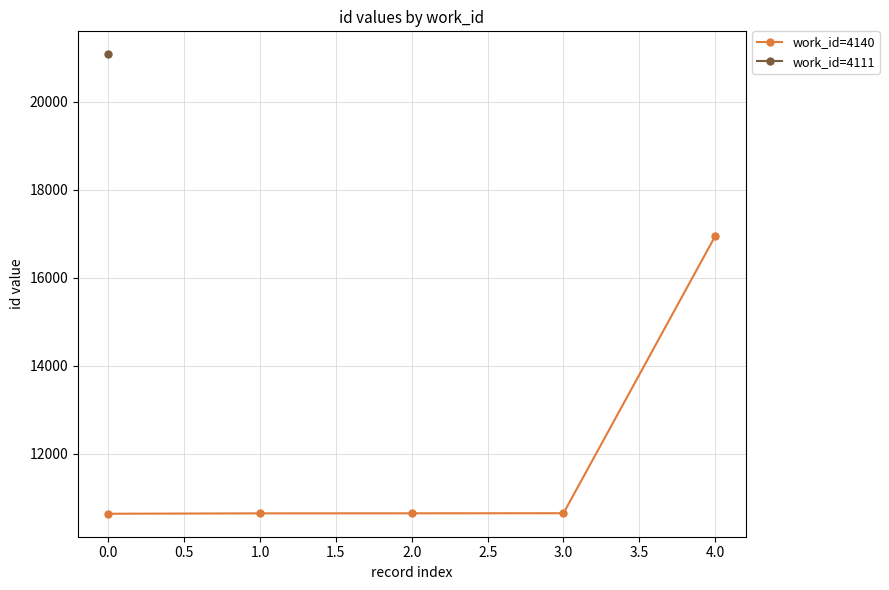

True or false: work_id=4140 has a value of 10642 at 0.0.

True